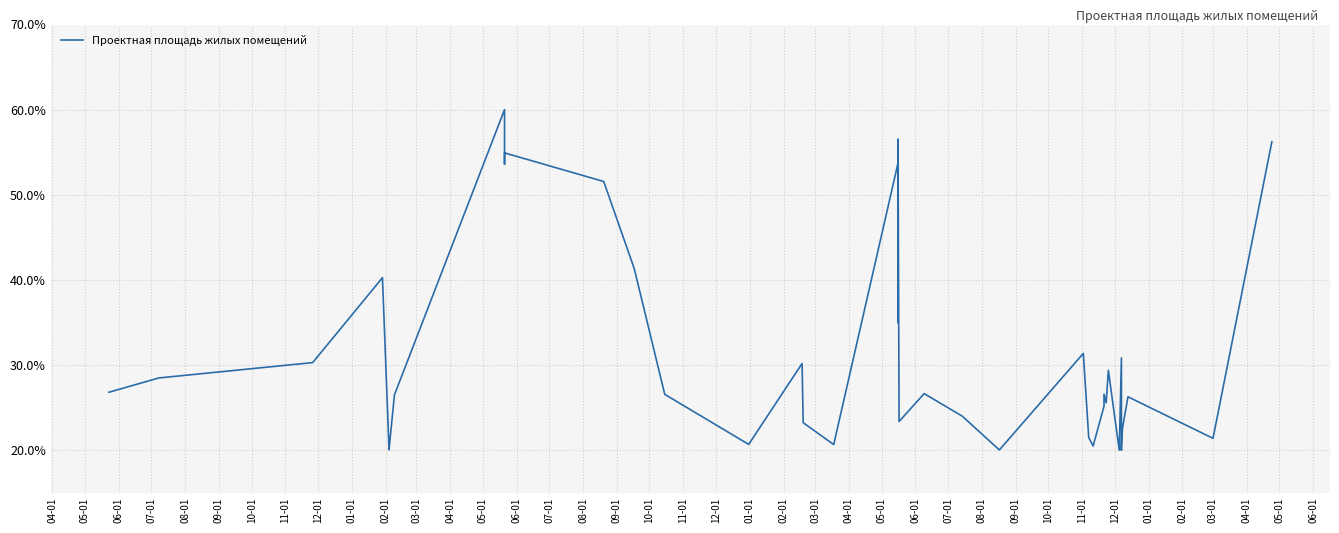

How many interior local valleys (lower than both neighbors) does the data have?

11